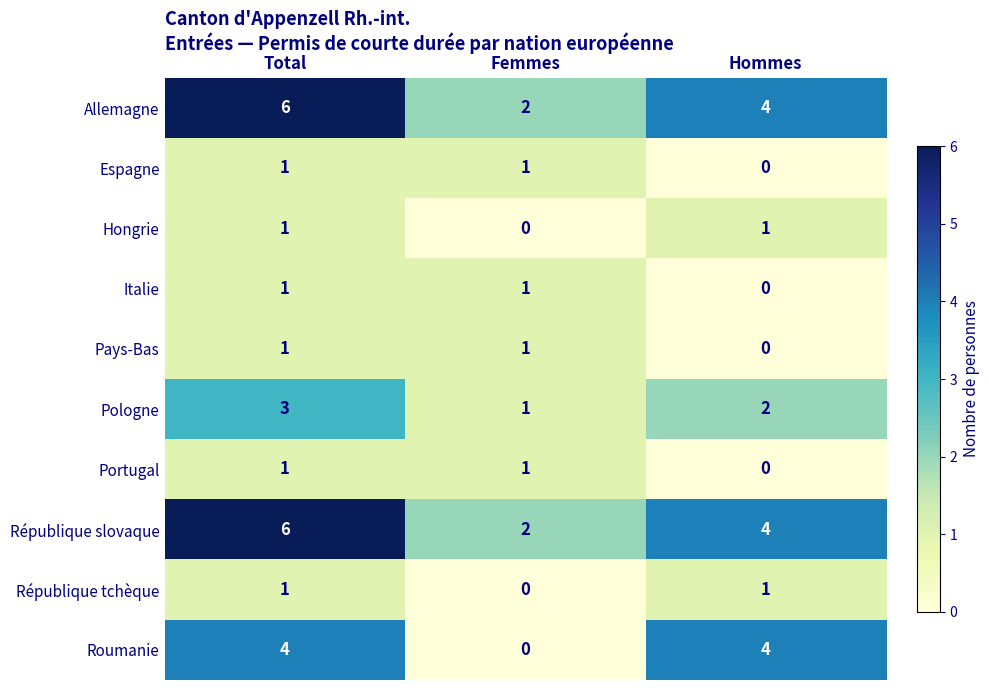

How many categories are shown in the chart?

3